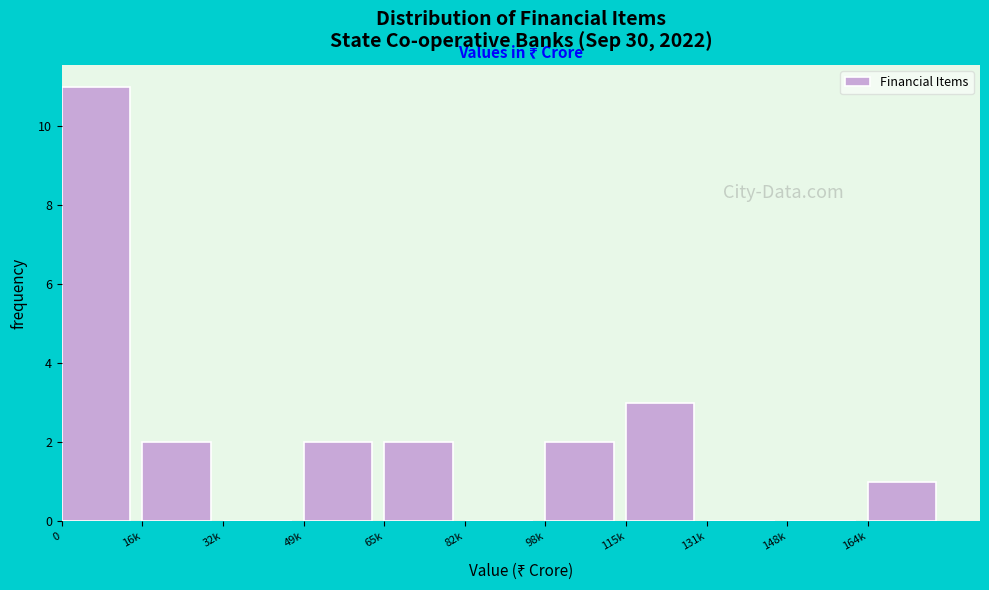

Reading left to right, what are all the values shown in this chart?

0=11	16k=2	32k=0	49k=2	65k=2	82k=0	98k=2	115k=3	131k=0	148k=0	164k=1